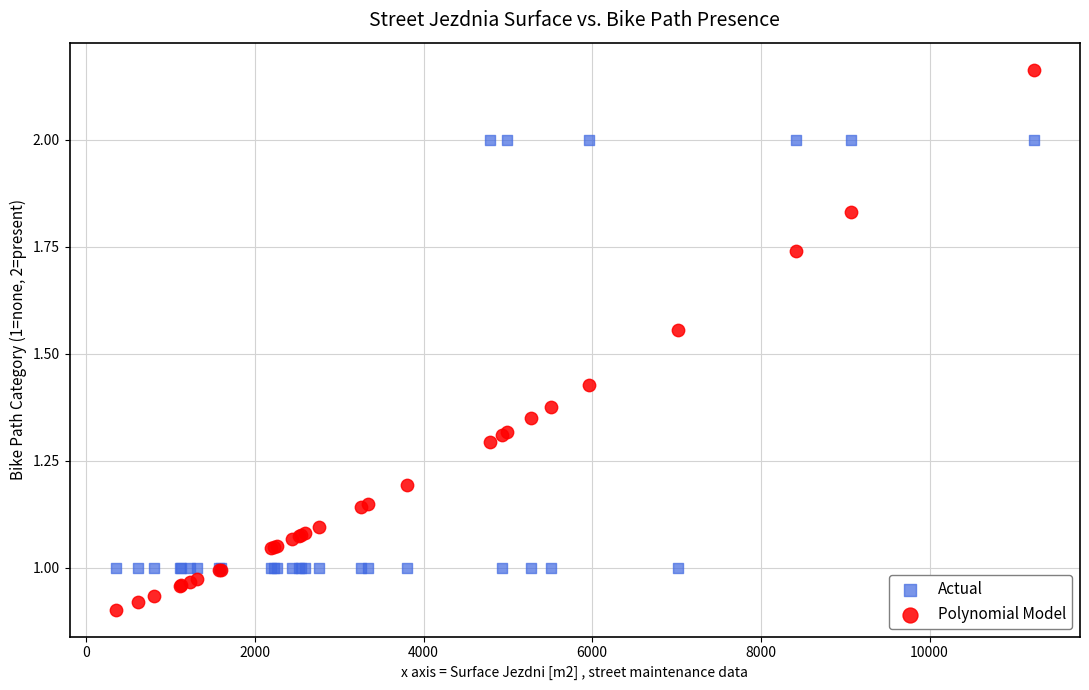

Which series contains the lowest Y value?

Polynomial Model